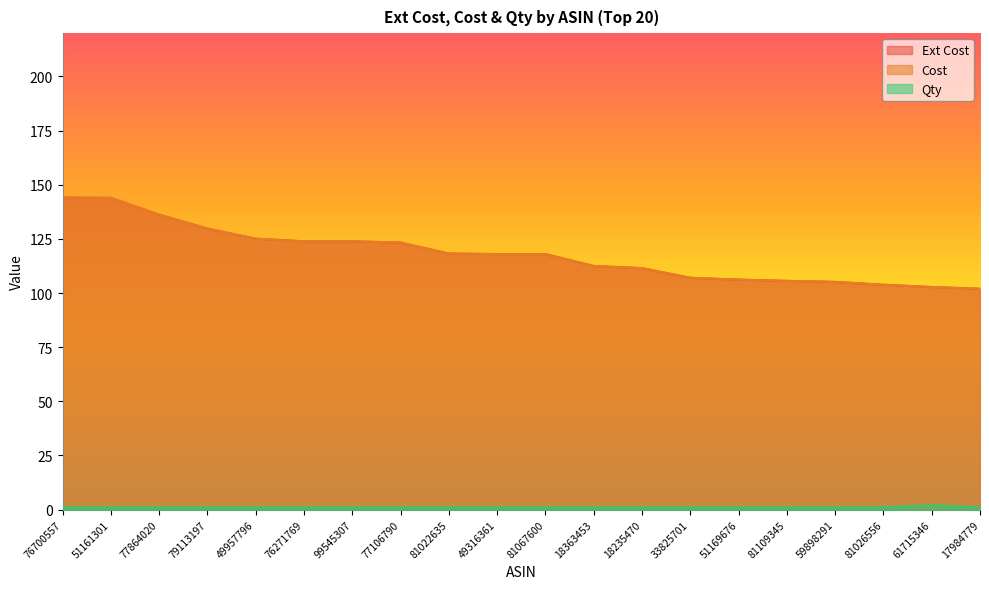

True or false: Ext Cost has a value of 195.2 at 79113197.

False